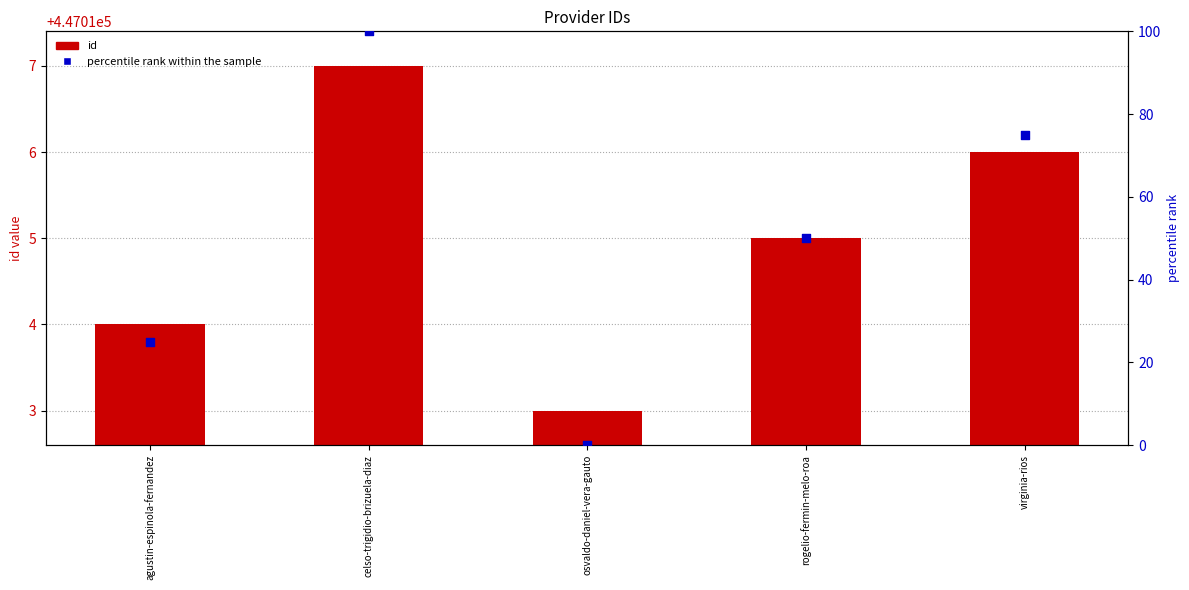

Is the value of id at rogelio-fermin-melo-roa greater than the value of percentile rank at agustin-espinola-fernandez?

Yes